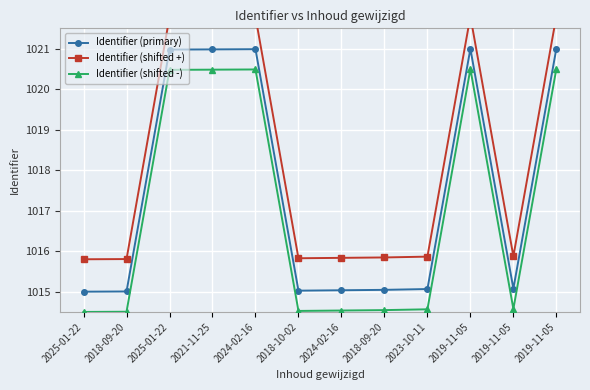

What is the difference between the second highest and minimum values in the Identifier (shifted -) series?

6.0